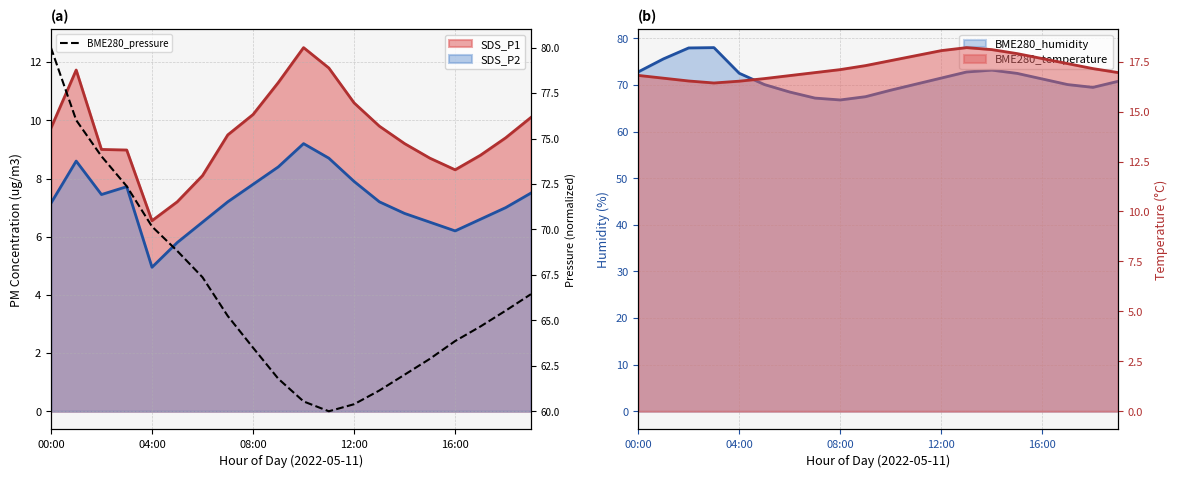

How many data points are above 65?

10